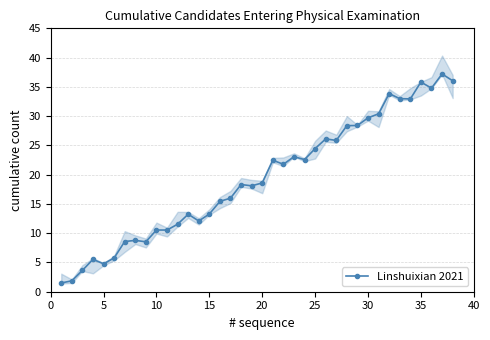

True or false: Linshuixian 2021 has more than 0 interior local peaks.

True